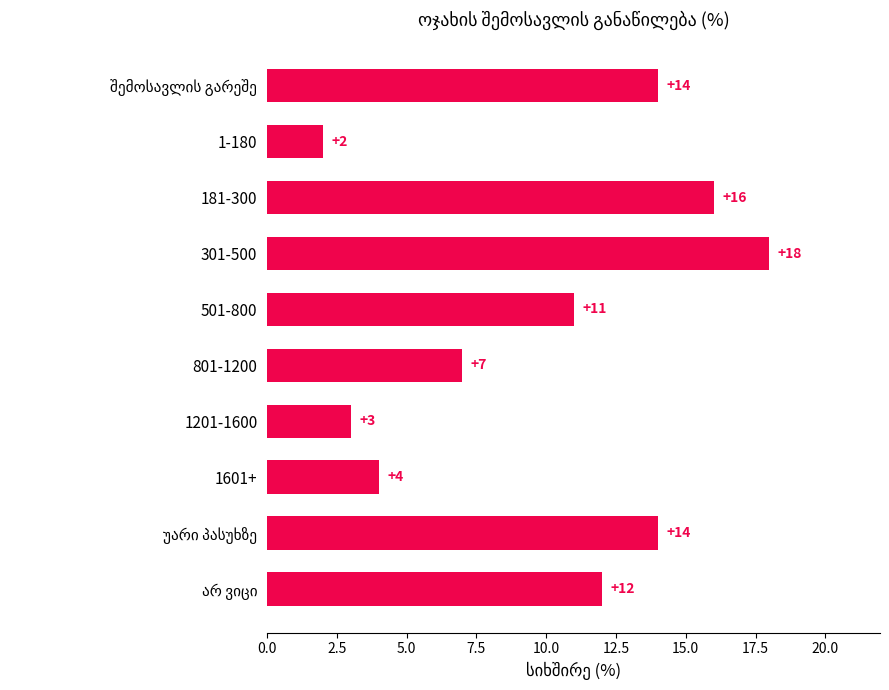

What is the label of the 2nd bar from the top?

1-180